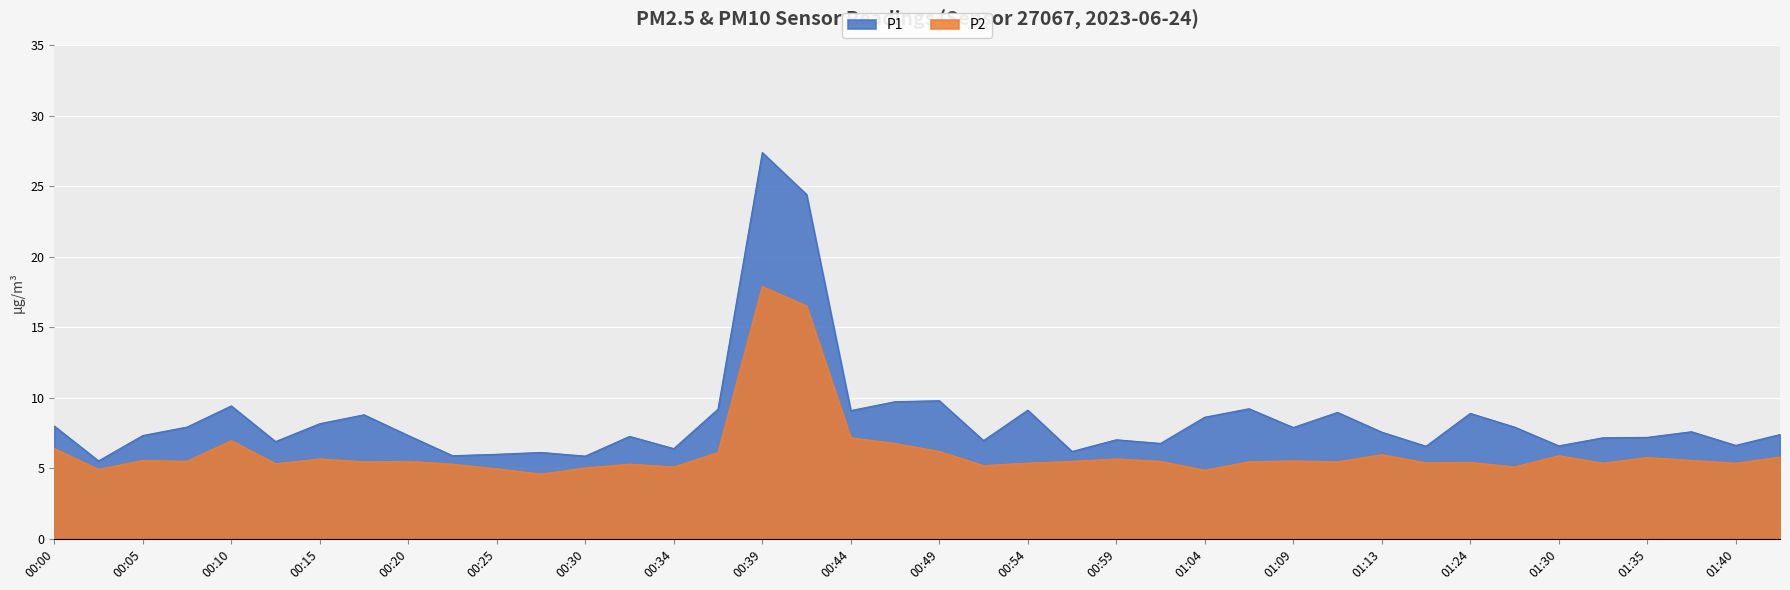

True or false: P1 and P2 intersect in this chart.

False